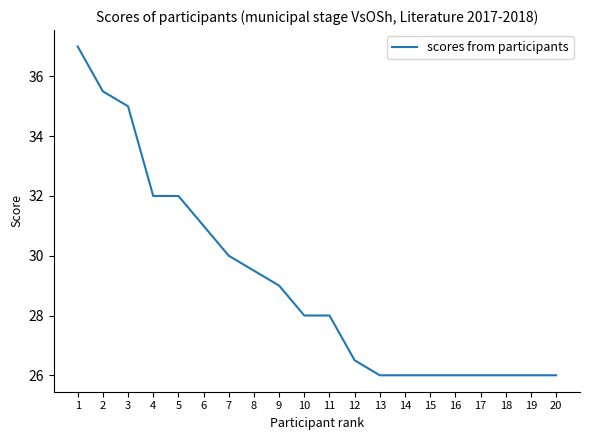

Approximately how many times larger is the value at 15 compared to 5?

0.8